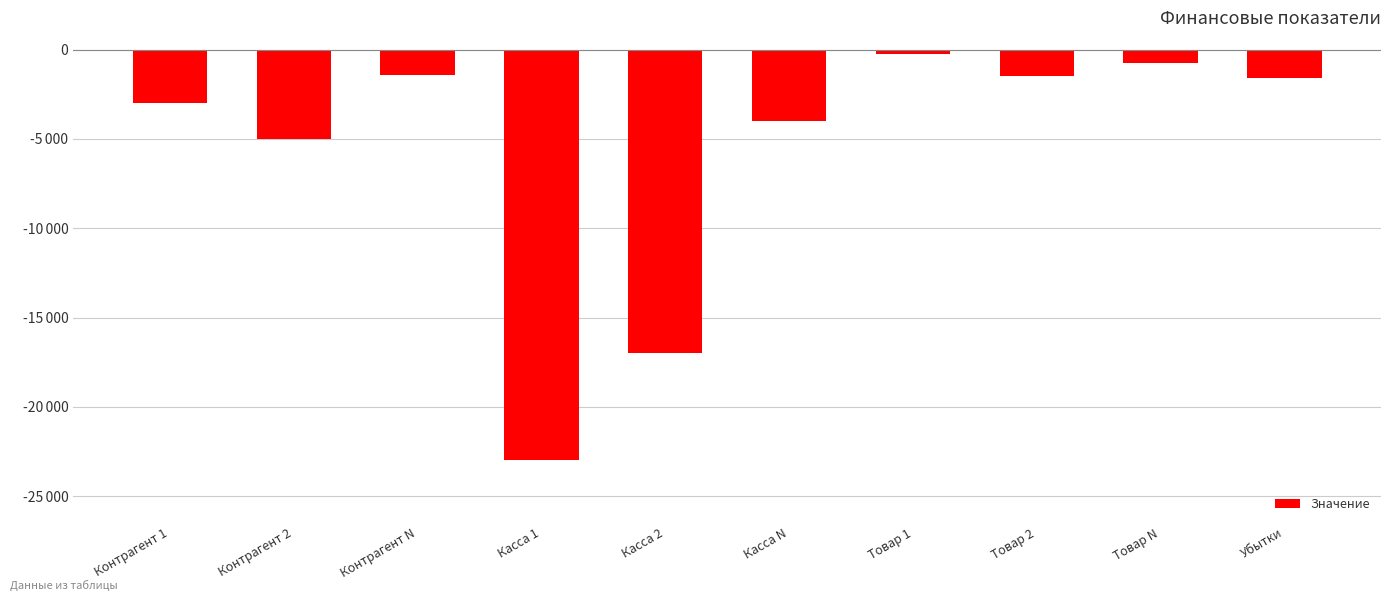

What value does the data have at Убытки?

-1600